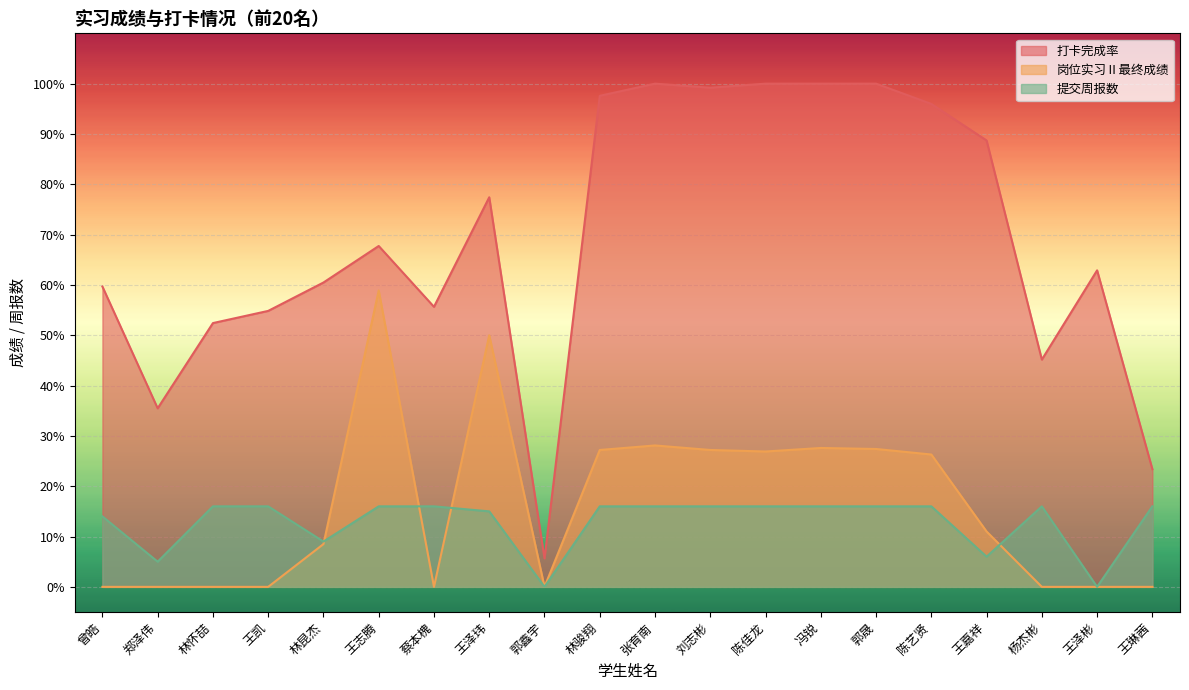

What is the average value of the 打卡完成率 series?

69.1